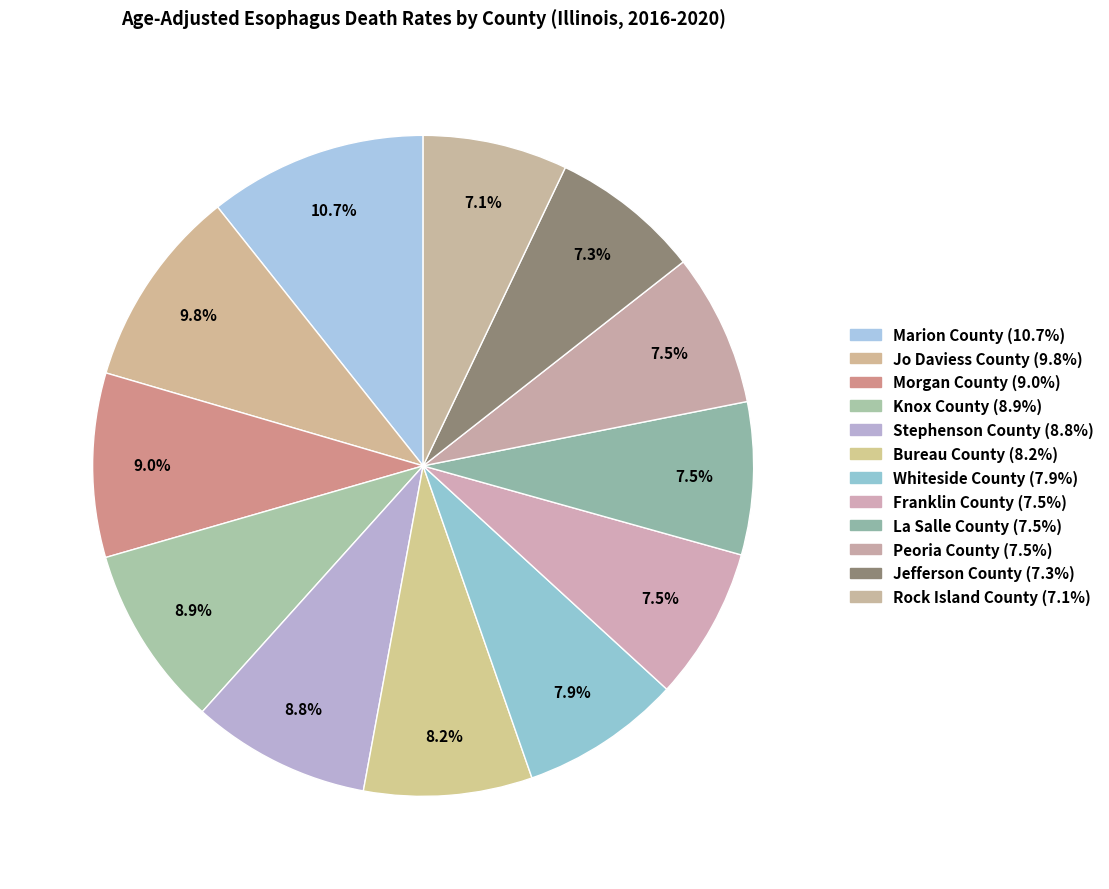

Count the number of slices in the pie.

12